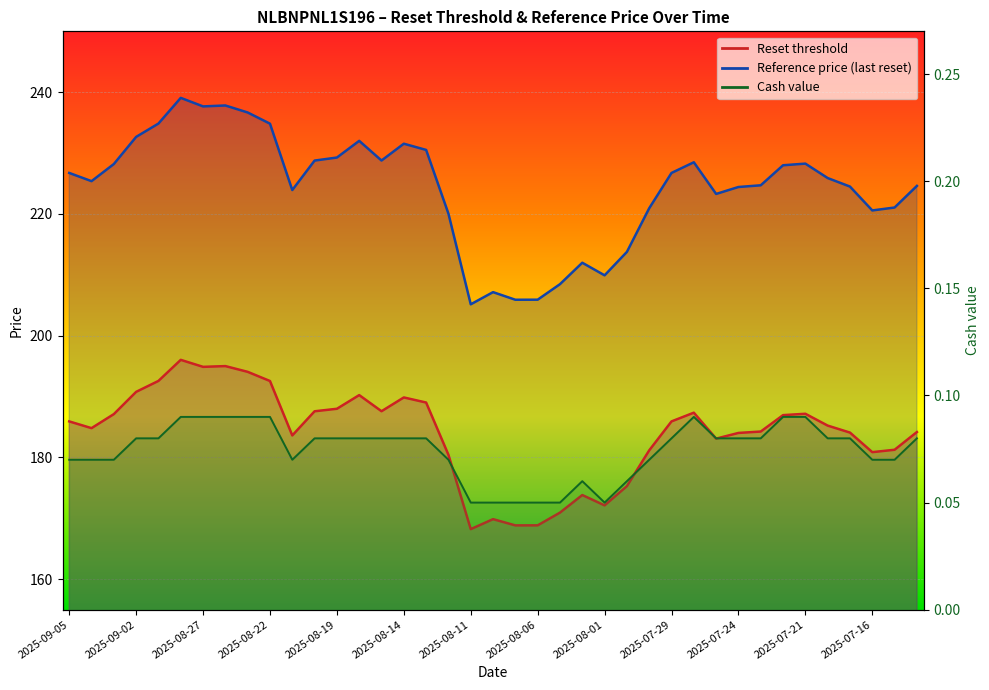

True or false: Reference price (last reset) has more than 1 interior local peaks.

True